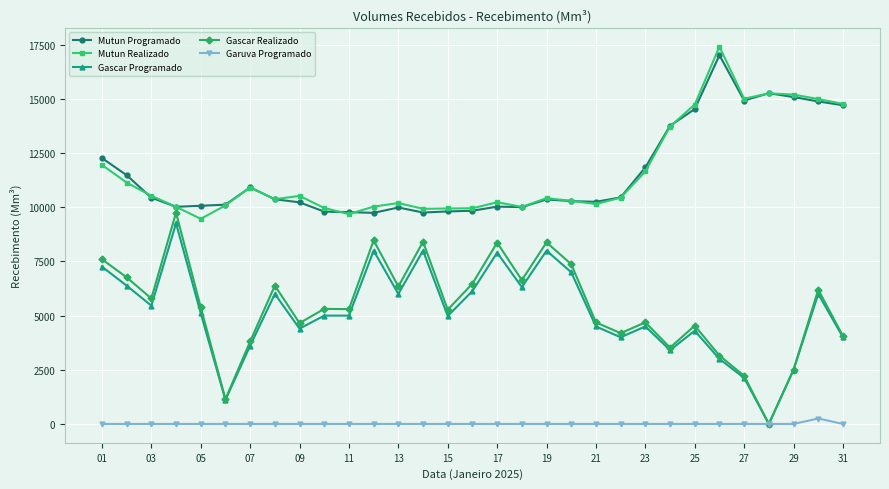

Which series has the largest range (max minus min)?

Gascar Realizado